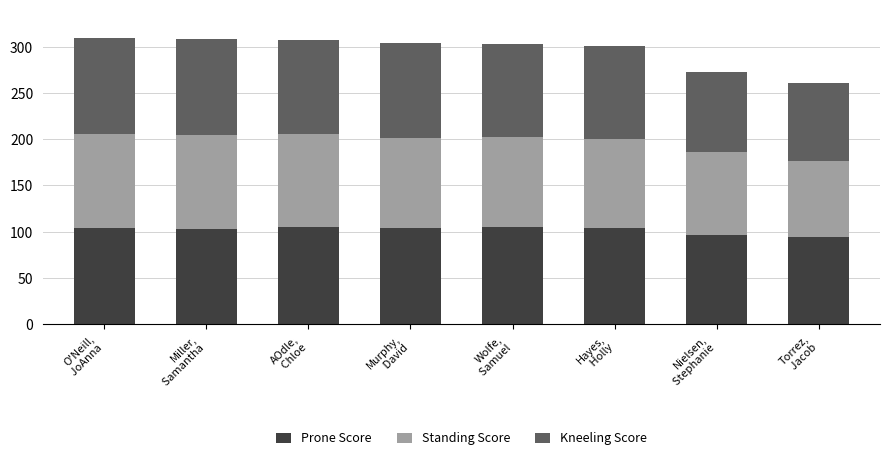

What is the minimum value for Prone Score?

93.9